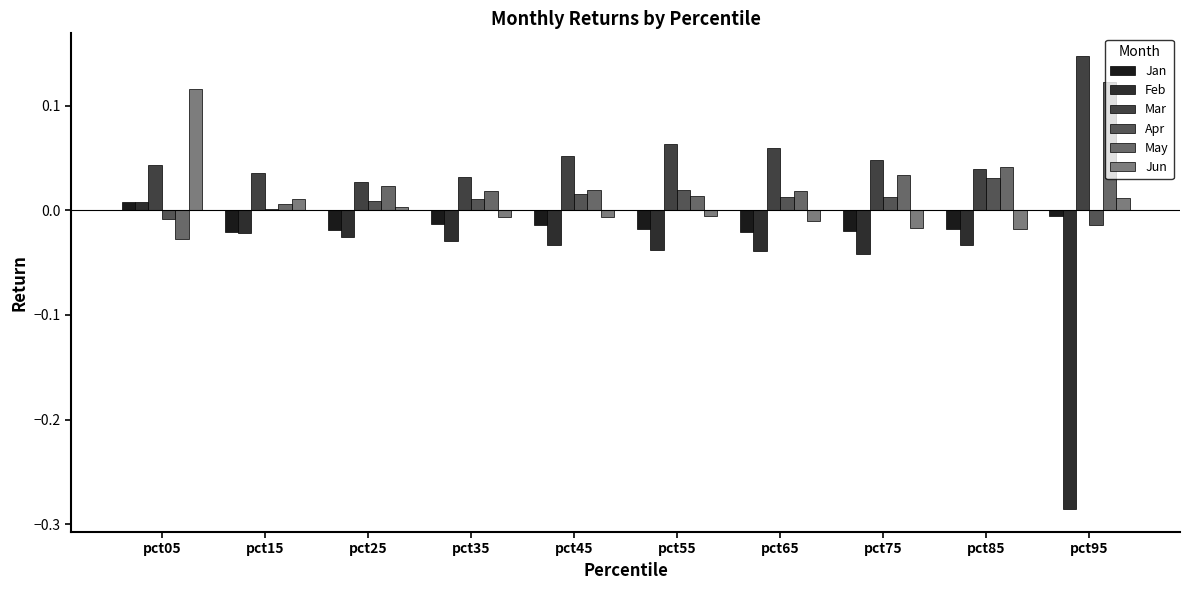

Where is Feb nearest to the value 0?

pct05